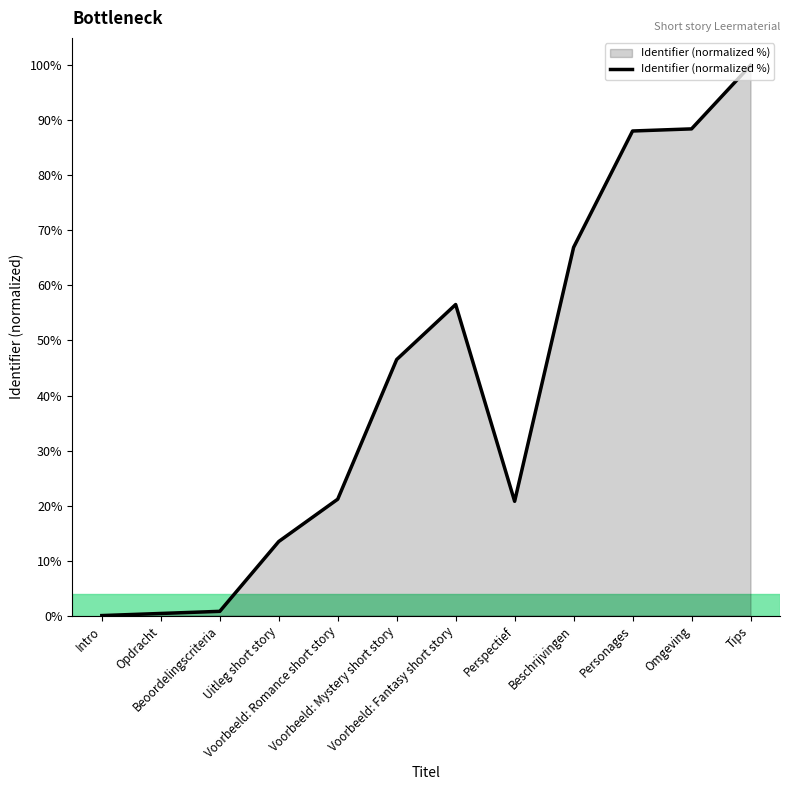

What is the difference between the maximum and minimum values?

100.0